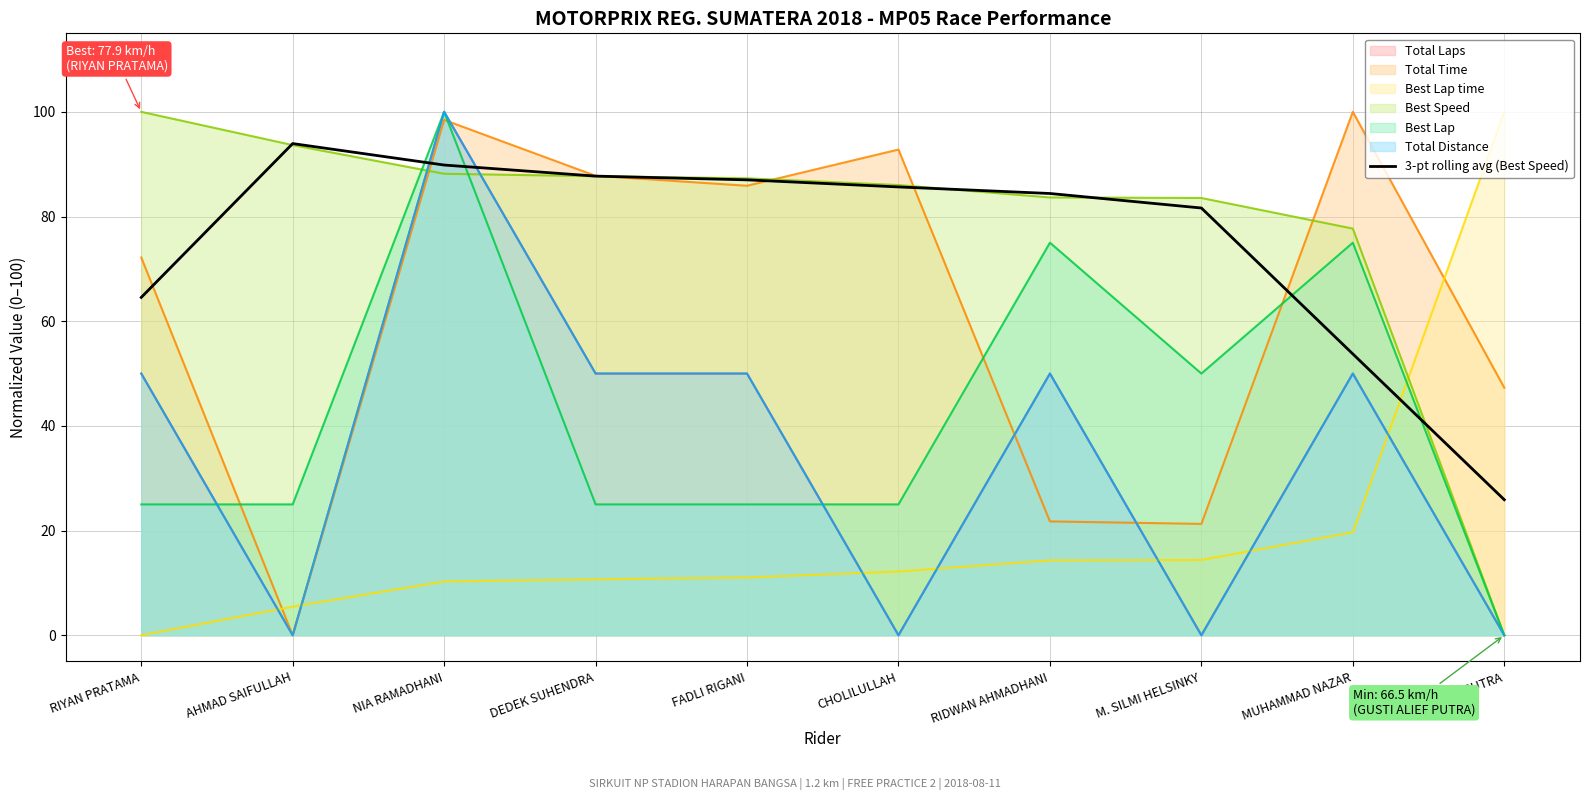

What is the change in value from DEDEK SUHENDRA to M. SILMI HELSINKY?

-6.1